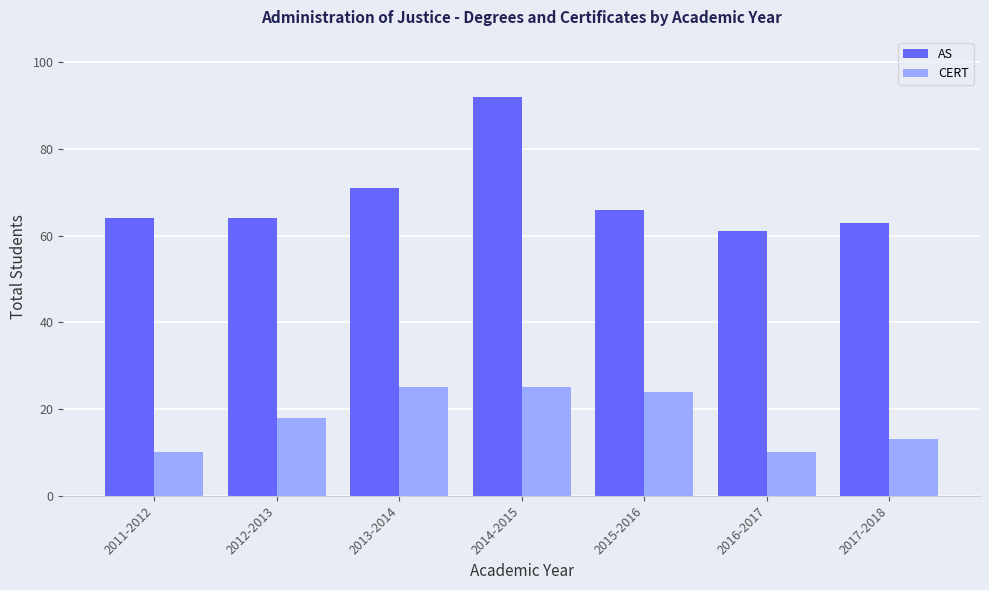

What is the difference between the maximum and second lowest values in the AS series?

29